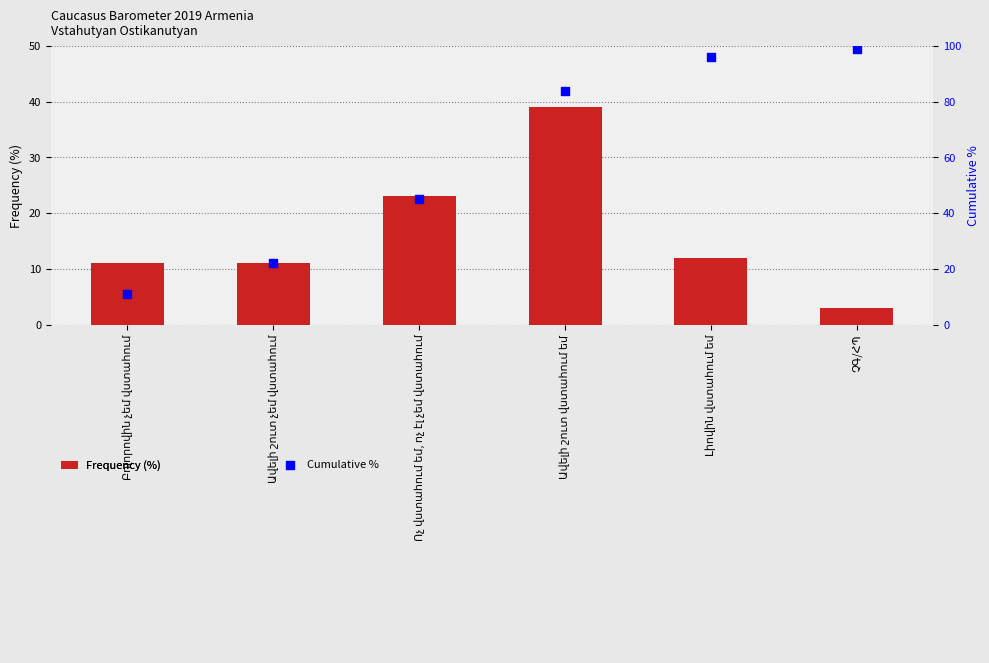

Is the value of Frequency (%) at Ոչ վստահում եմ, ոչ էլ չեմ վստահում greater than the value of Cumulative % at Ոչ վստահում եմ, ոչ էլ չեմ վստահում?

No